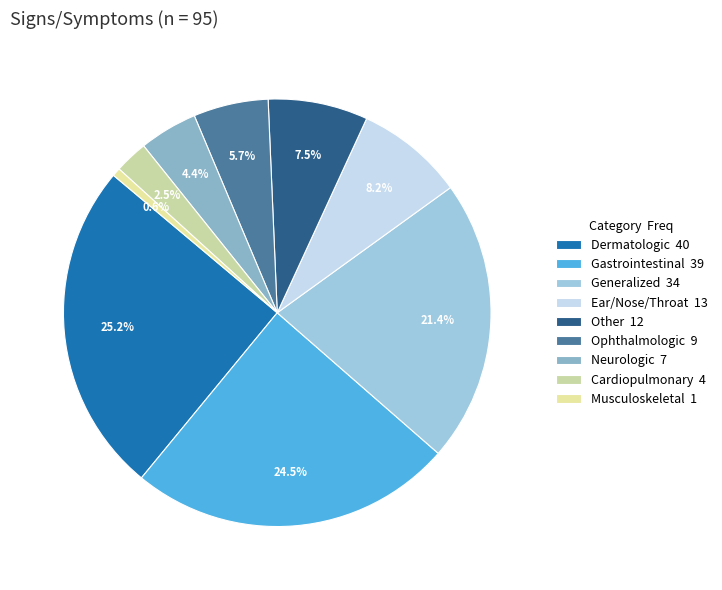

To the nearest percent, what is the difference between the largest and smallest slice percentages?

25%